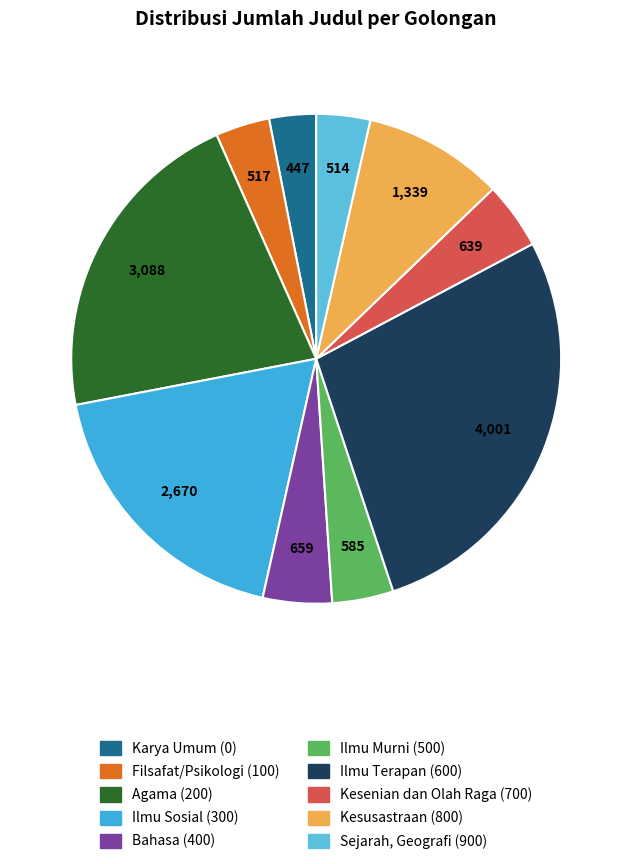

Which has a higher value, Filsafat/Psikologi (100) or Kesenian dan Olah Raga (700)?

Kesenian dan Olah Raga (700)